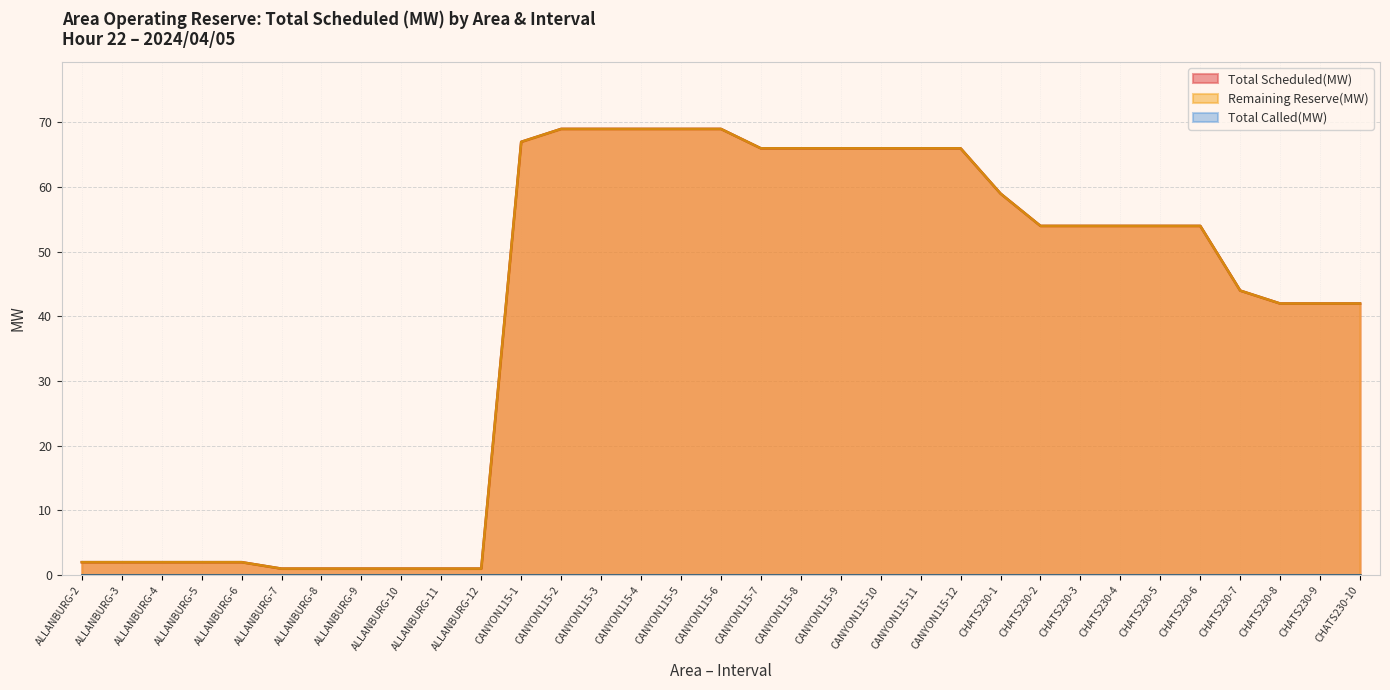

Rank the series at CANYON115-7 from highest to lowest value.

Total Scheduled(MW), Remaining Reserve(MW), Total Called(MW)